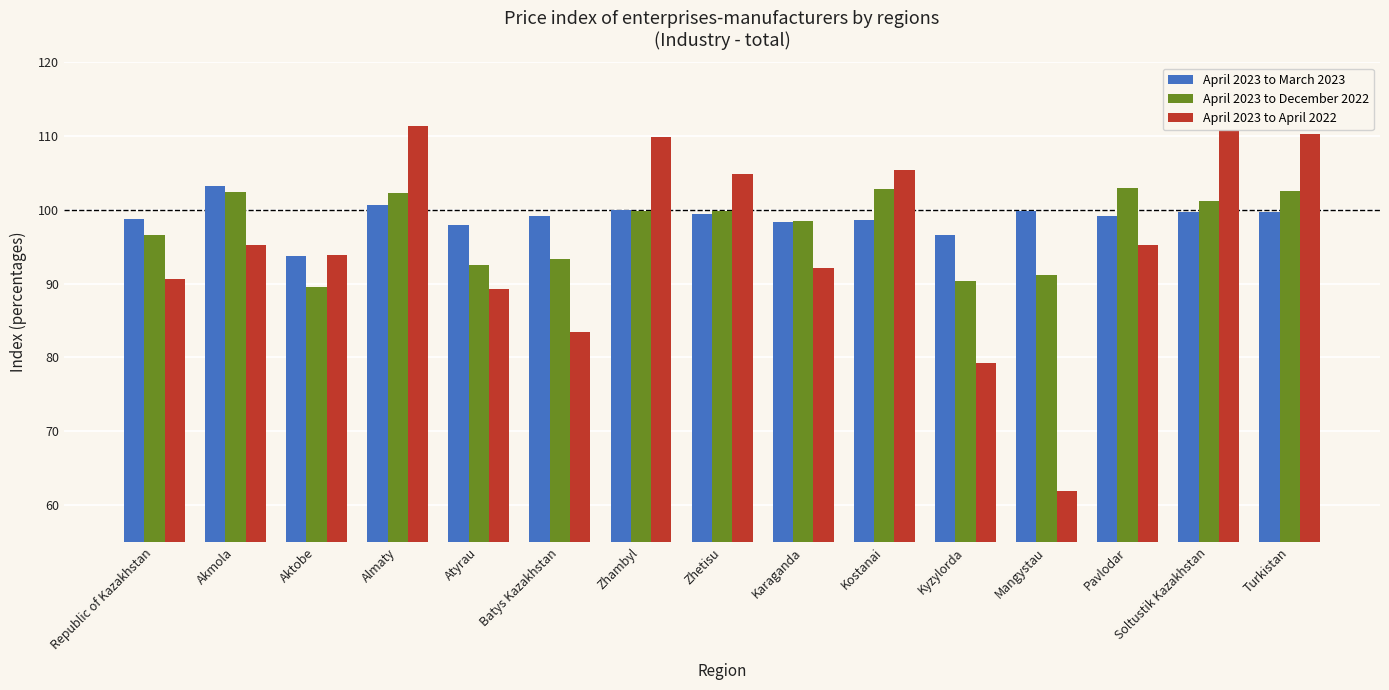

What is the smallest value displayed?

61.9